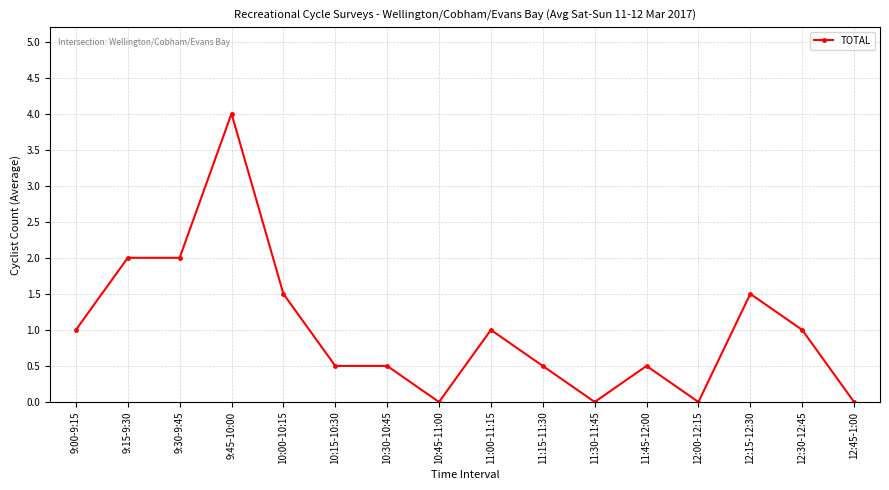

What is the label of the 1st point from the right?

12:45-1:00